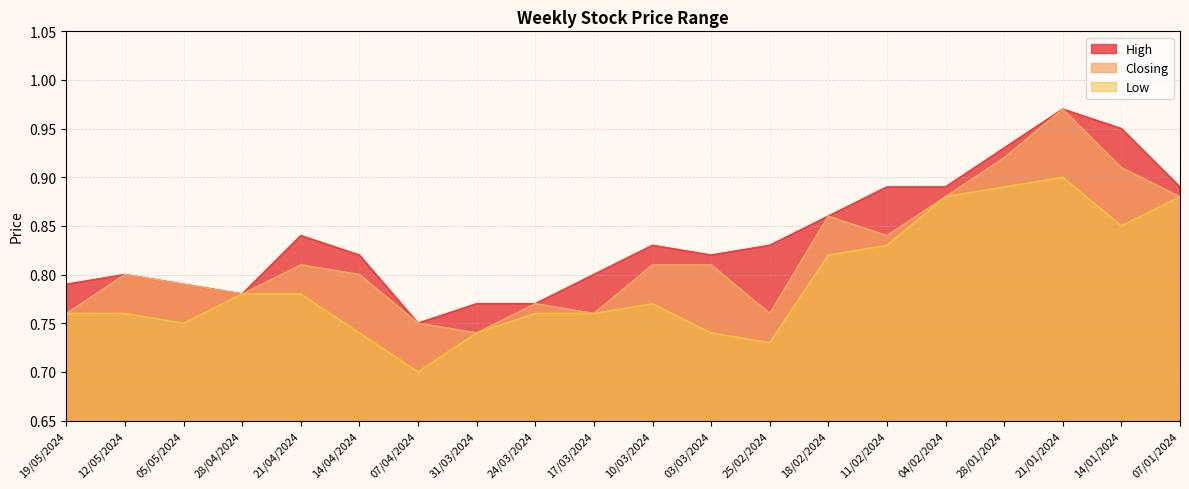

Is the value of High at 11/02/2024 greater than the value of Low at 03/03/2024?

Yes